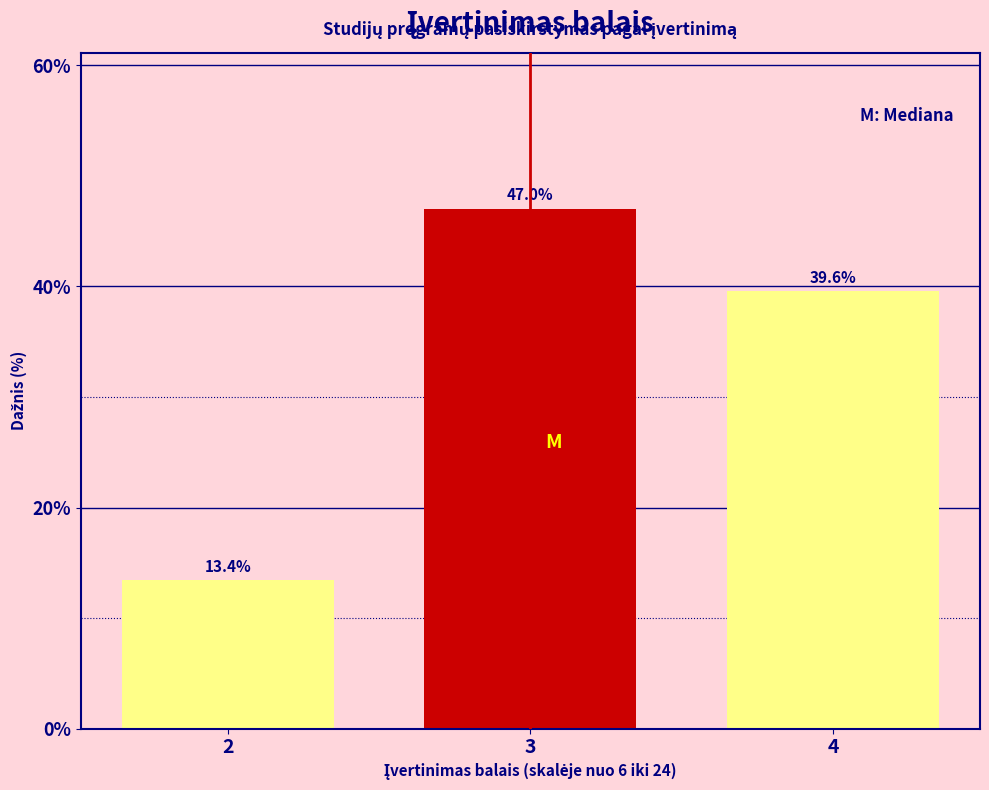

Reading left to right, list every bar in this chart as the range it spans on the x-axis followed by its height.

1.5 to 2.5: 13.4
2.5 to 3.5: 47.0
3.5 to 4.5: 39.6